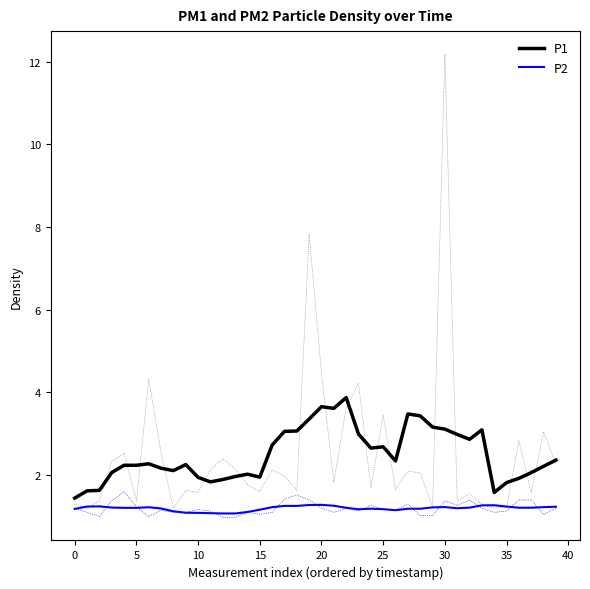

Does the chart have visible grid lines?

No